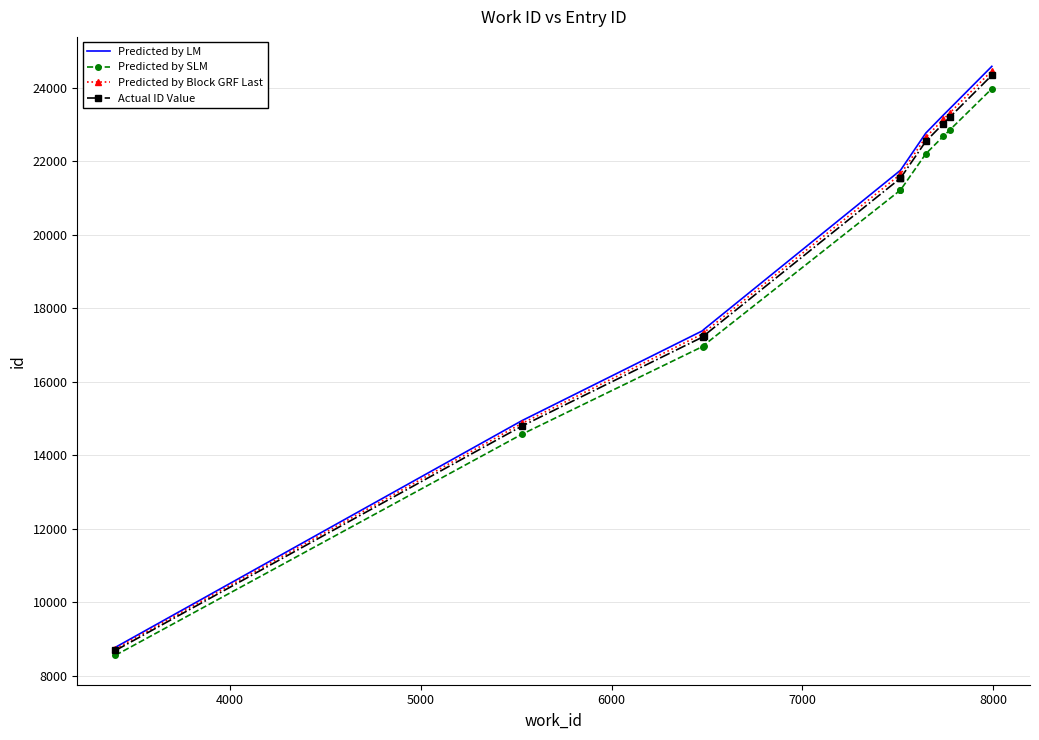

How many categories are shown in the chart?

10